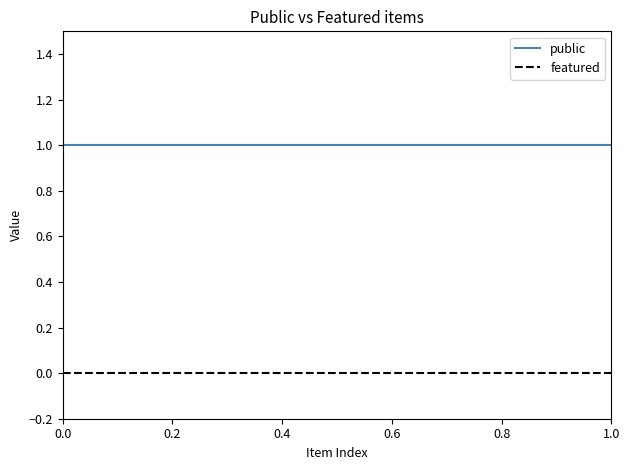

Rank the series by their average value, from lowest to highest.

featured, public